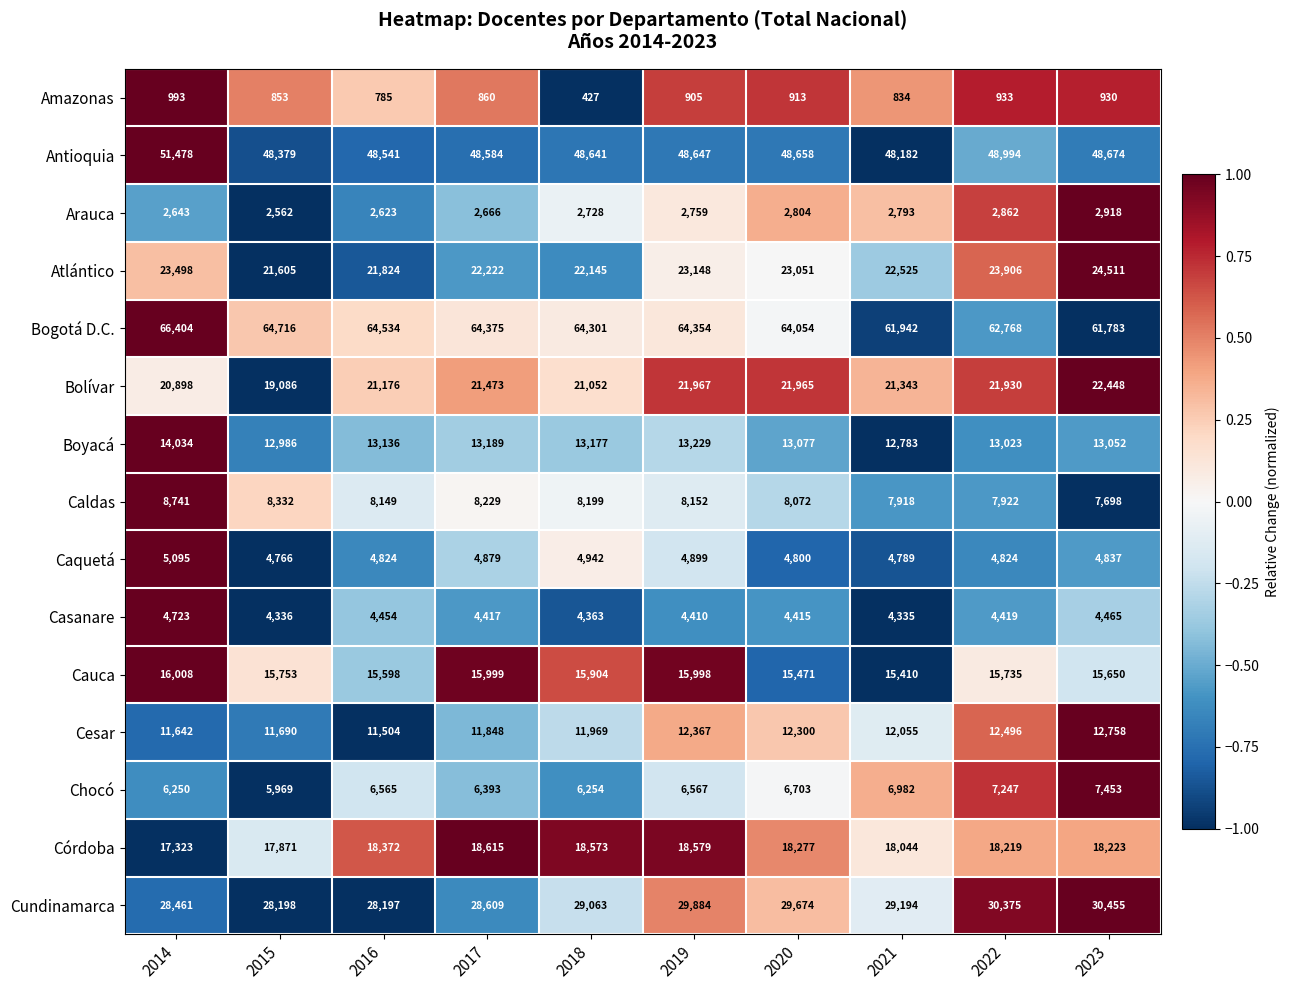

How many values in the Córdoba series are below 18277?

5